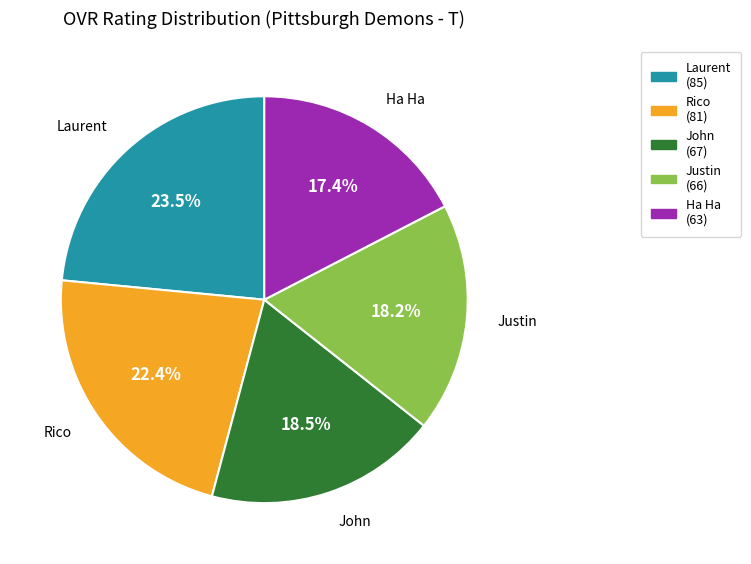

Approximately how many times larger is the value at Justin compared to John?

1.0